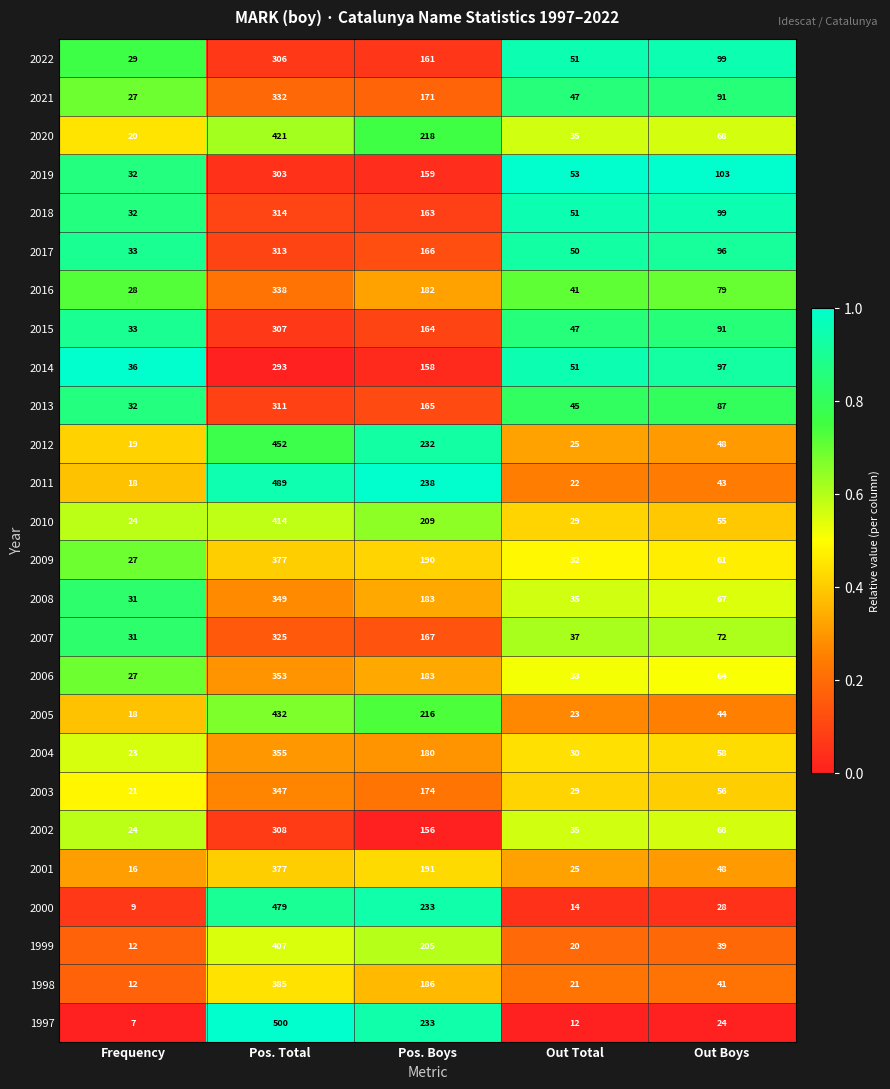

At which label does 2022 first exceed 99?

Pos. Total